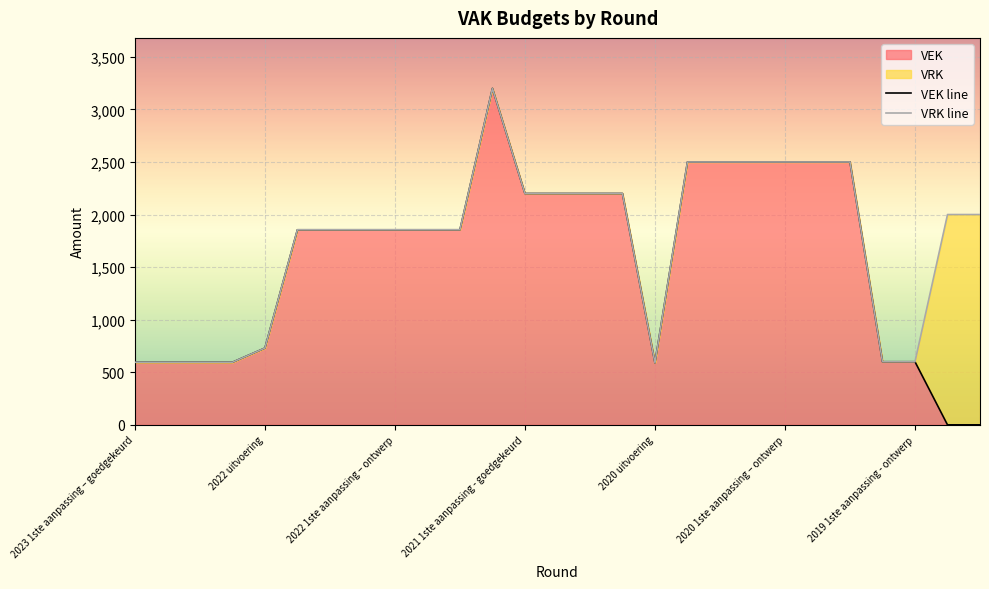

List the series in order of their overall mean, highest first.

VRK line, VEK line